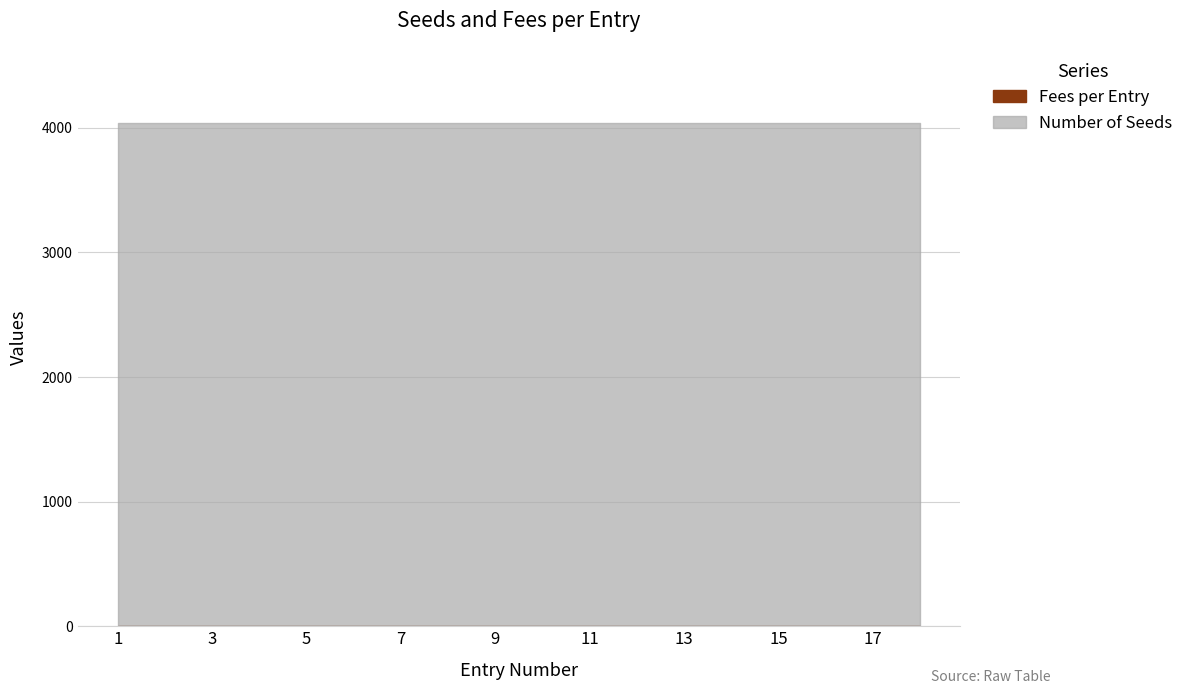

True or false: Number of Seeds has more than 2 points higher than both neighbors.

False